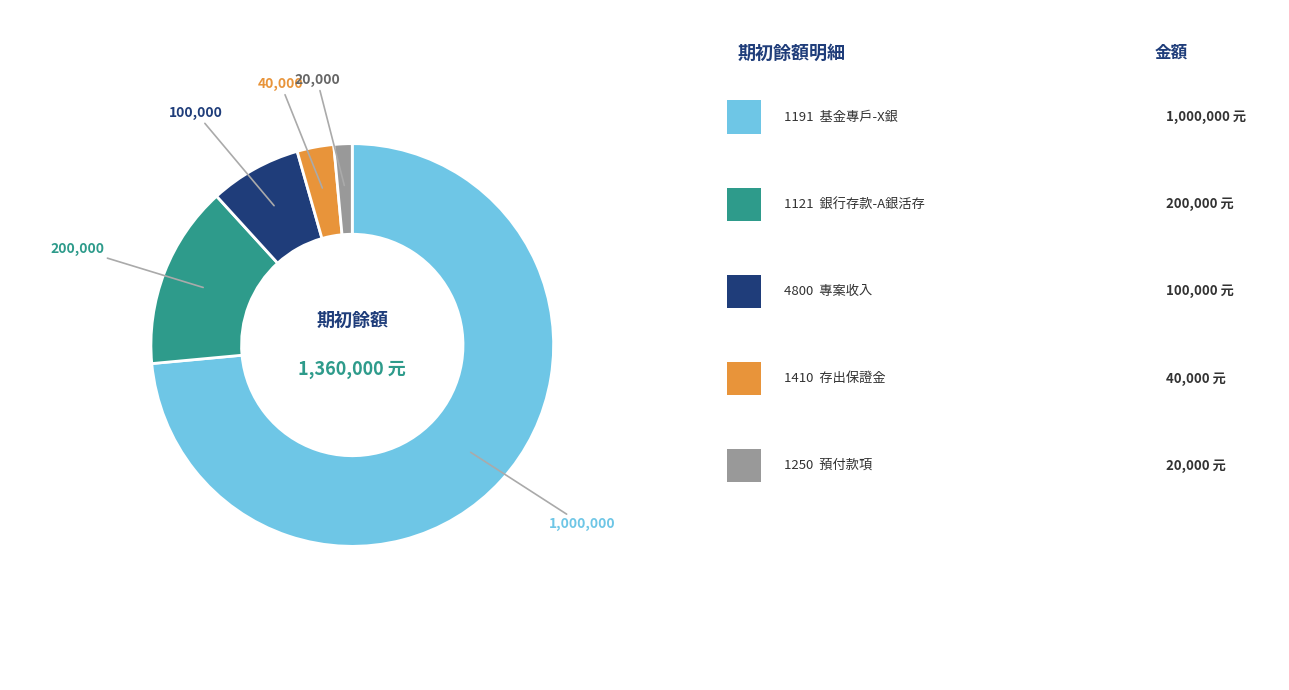

Does any single category account for the majority?

Yes